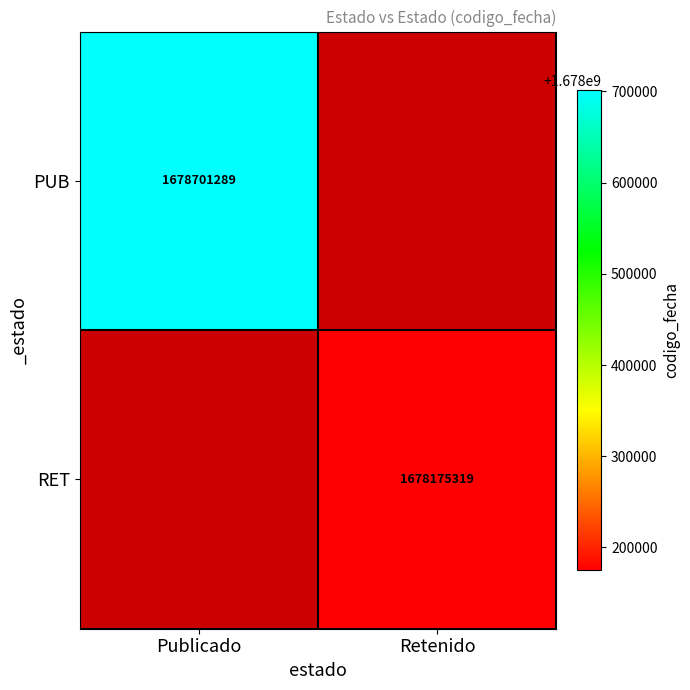

How many distinct data groups are displayed?

2